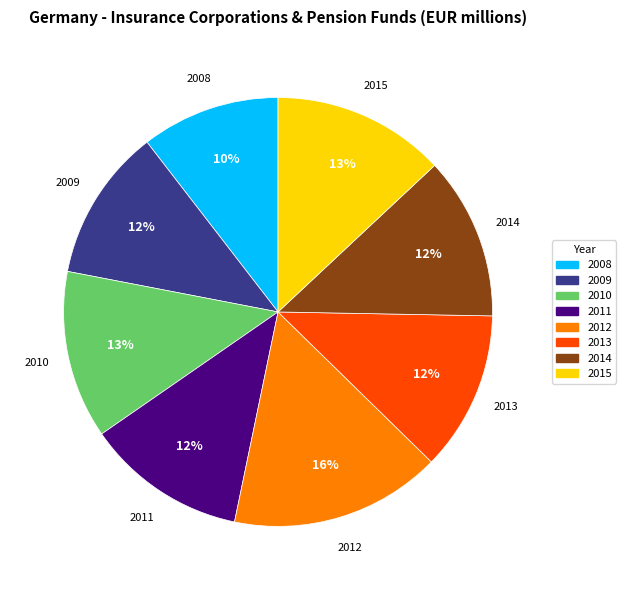

Count the number of slices in the pie.

8